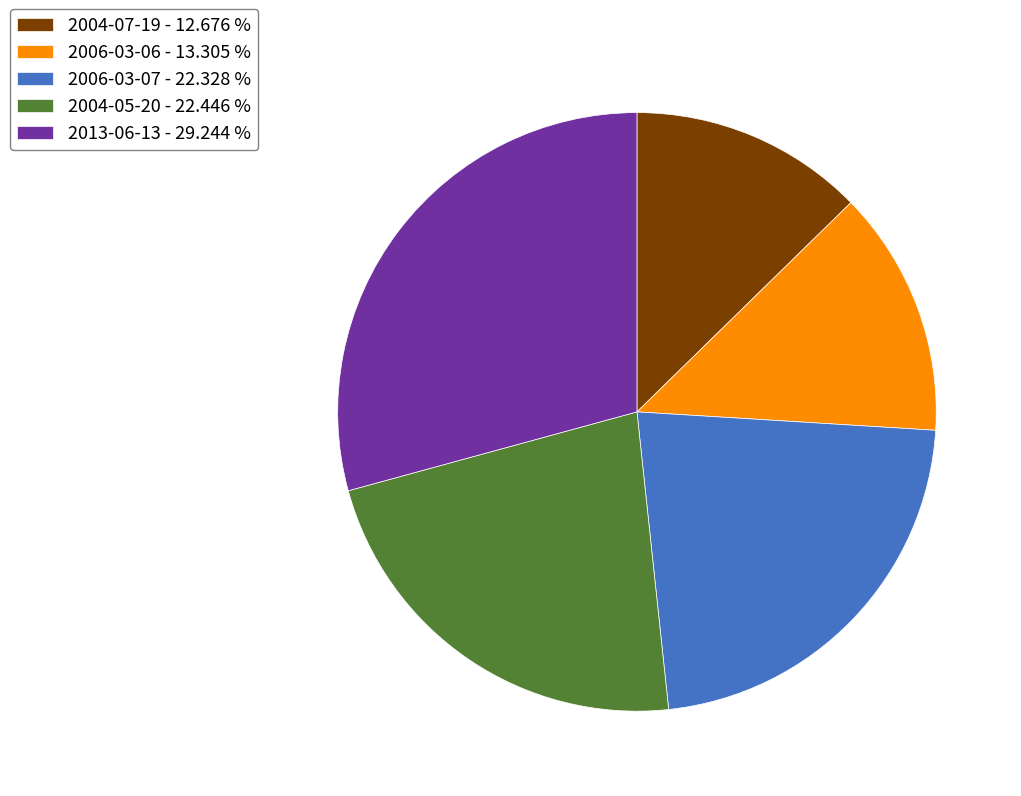

True or false: 2004-07-19 accounts for 19% of the total.

False